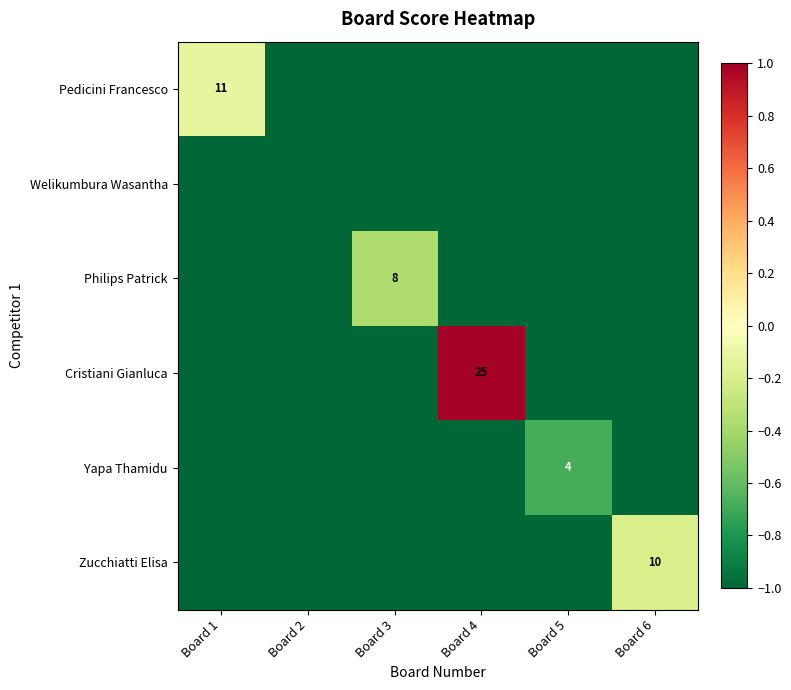

Which series changed the most between Board 4 and Board 6?

Cristiani Gianluca